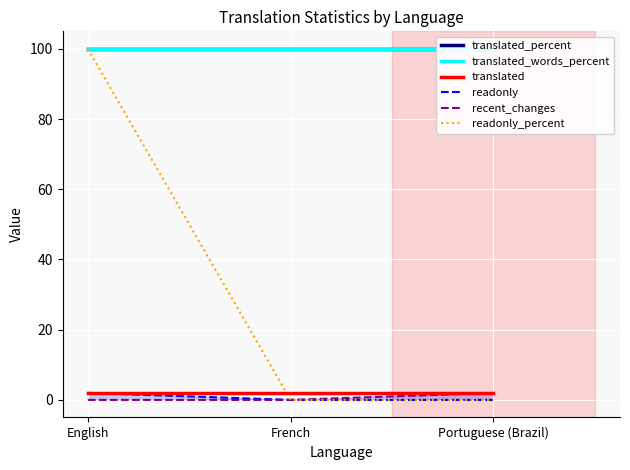

The readonly_percent series shows 0 at Portuguese (Brazil). True or false?

True